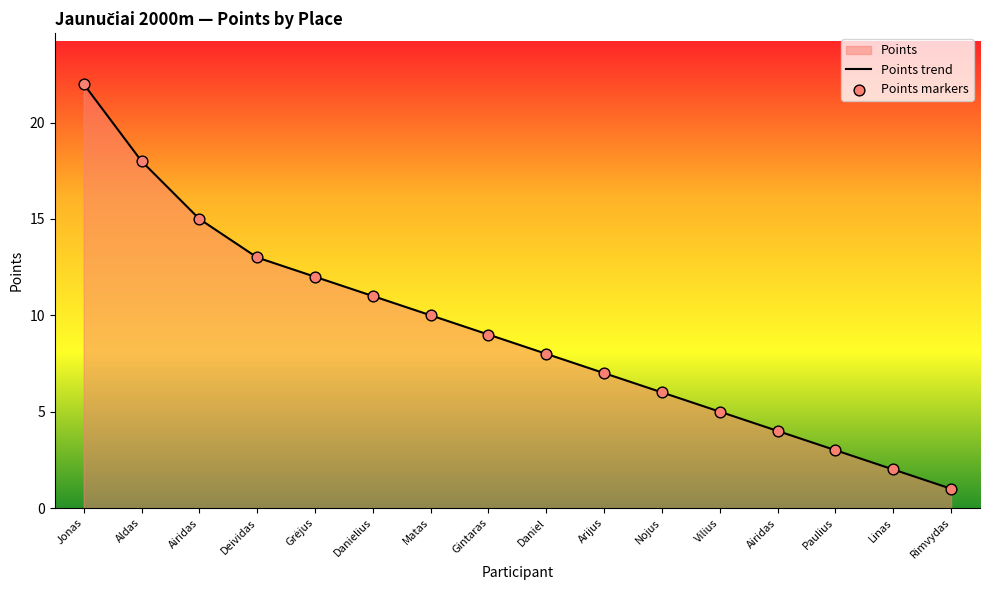

Is the value of Points trend at Aldas greater than the value of Points markers at Arijus?

Yes